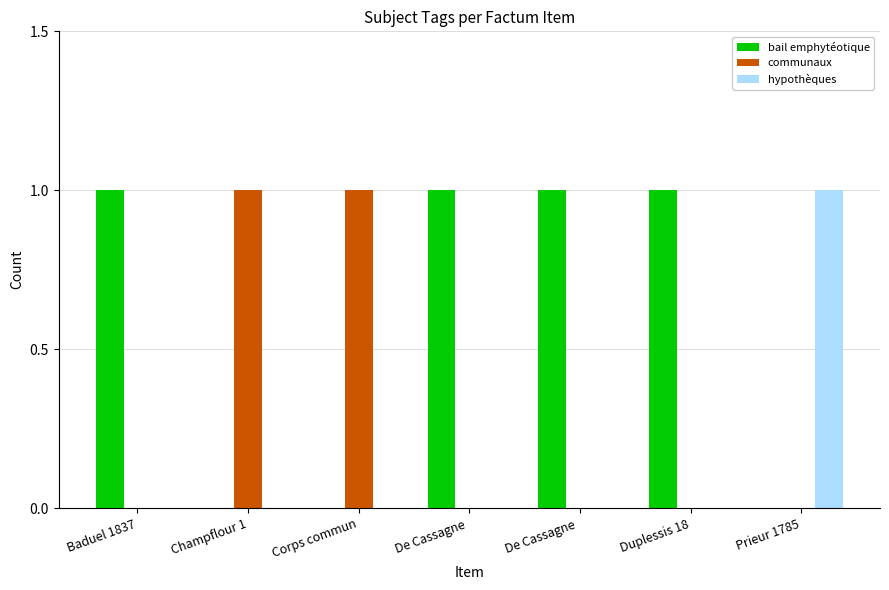

At which category is the sum across all series the highest?

Baduel 1837